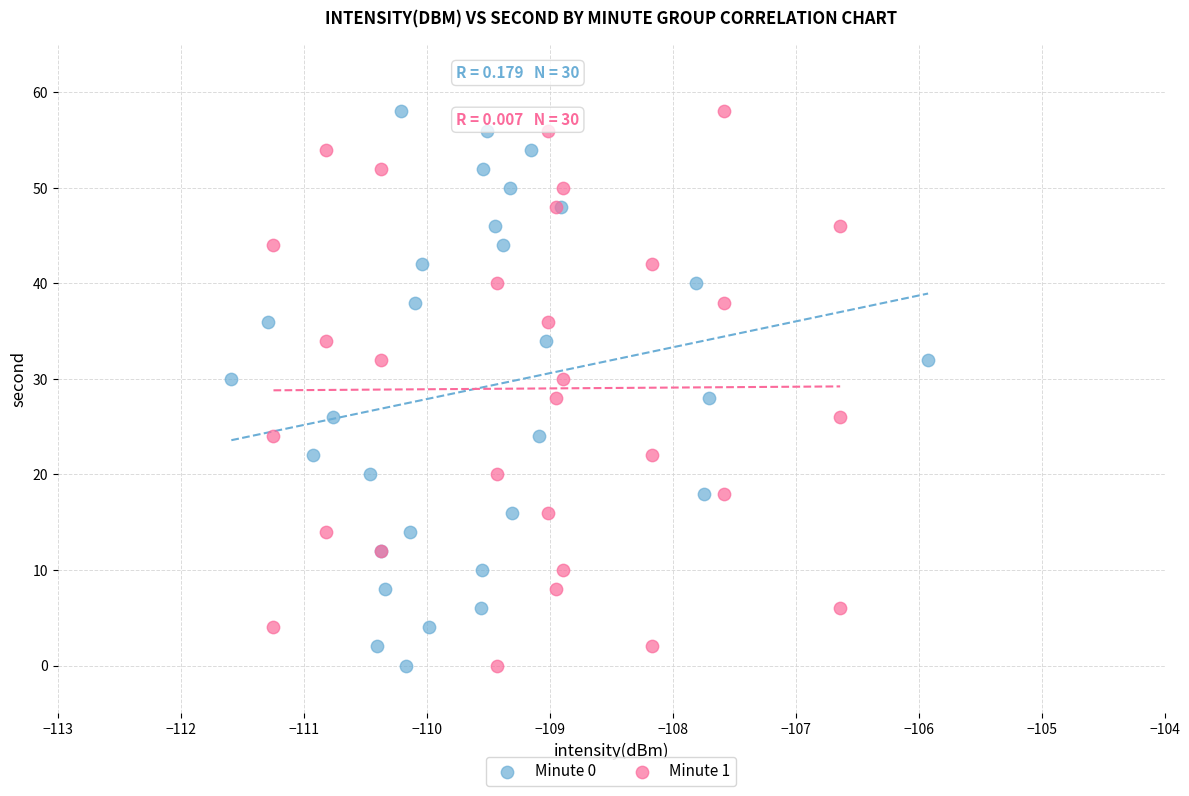

What are all the series names shown in the legend?

Minute 0, Minute 1